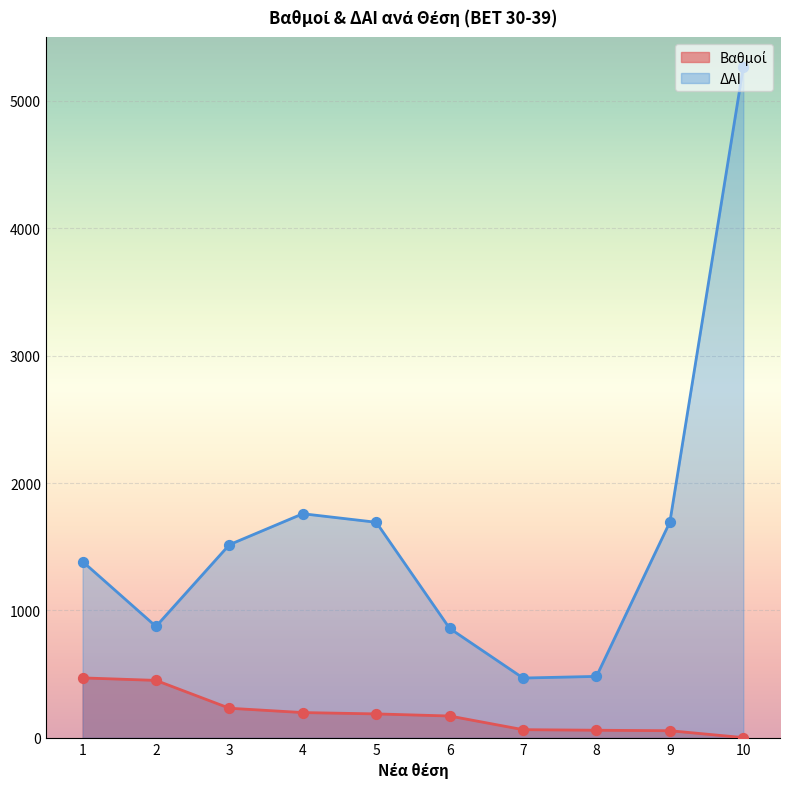

Which series reaches the maximum Y coordinate?

ΔΑΙ